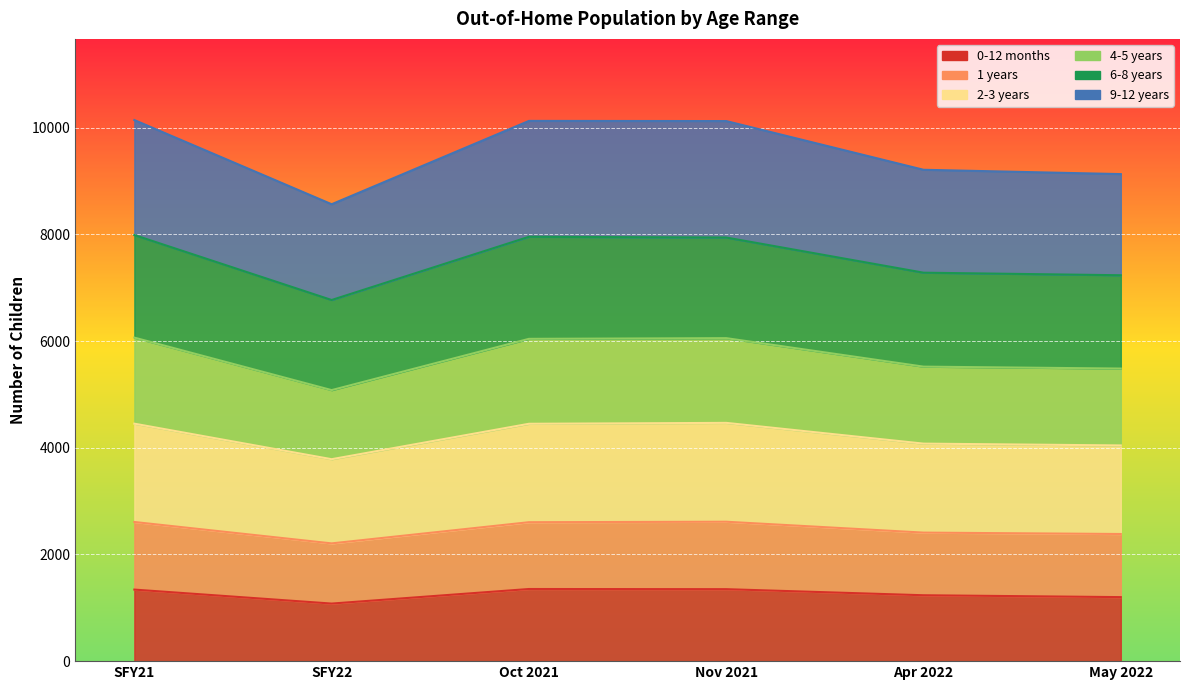

Does the chart display data point markers on the line(s)?

No